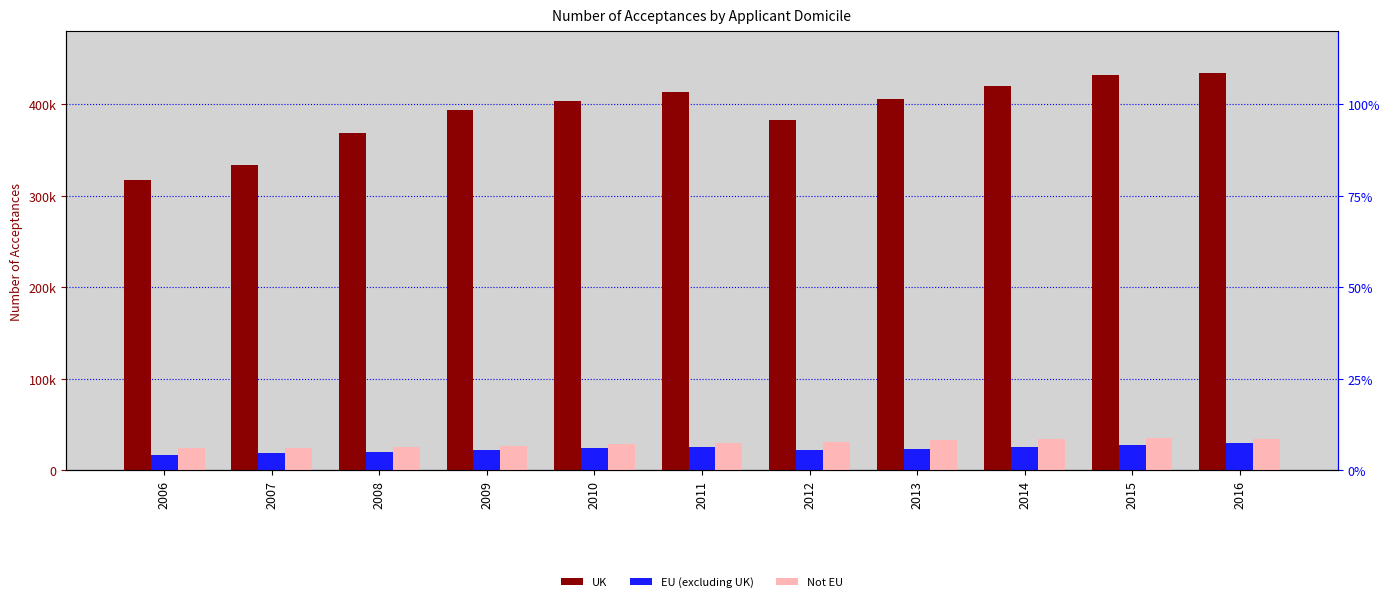

What is the sum of all Not EU values?

325255